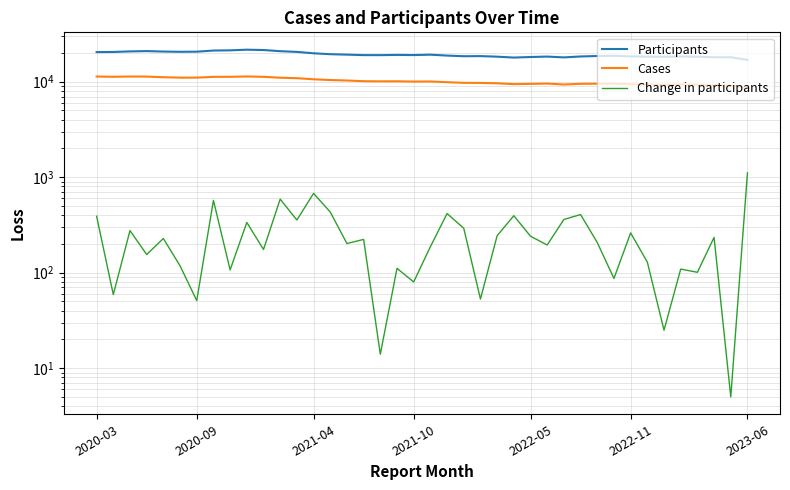

True or false: Change in participants and Participants cross at least once.

False